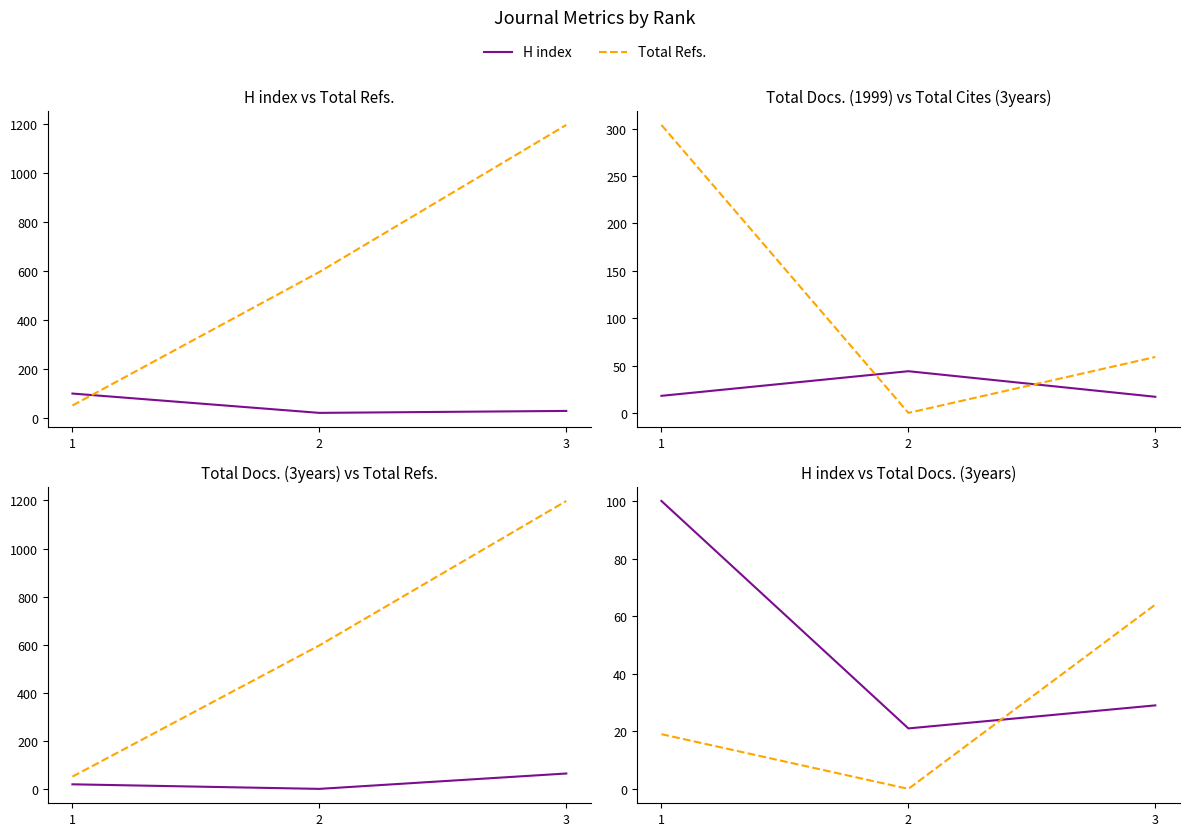

What is the value of the Total Docs. (1999) point at the 2nd from the left?

44